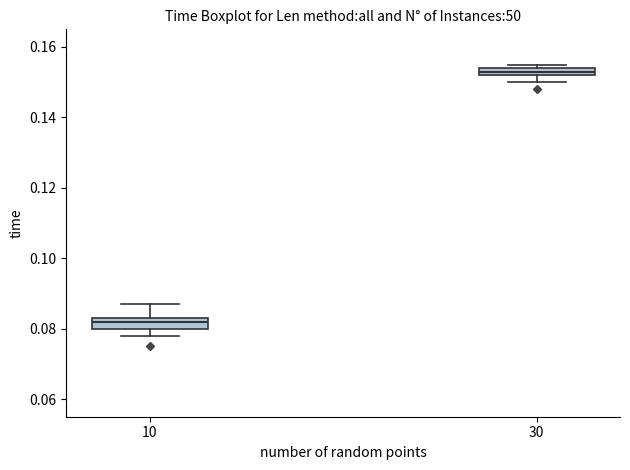

Which box has the lowest median line?

10